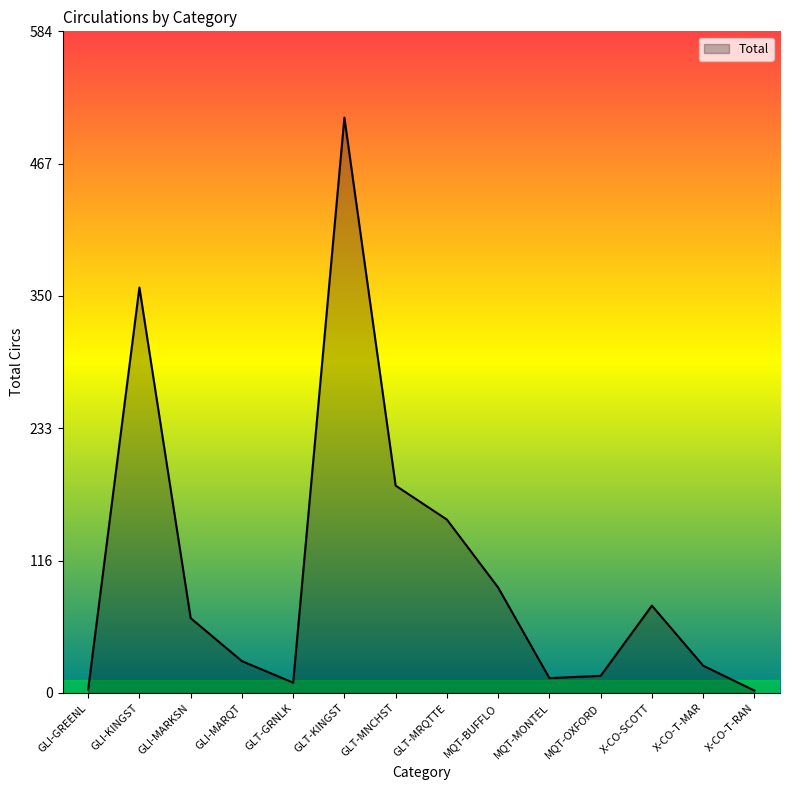

At which label is the value closest to 255?

GLT-MNCHST